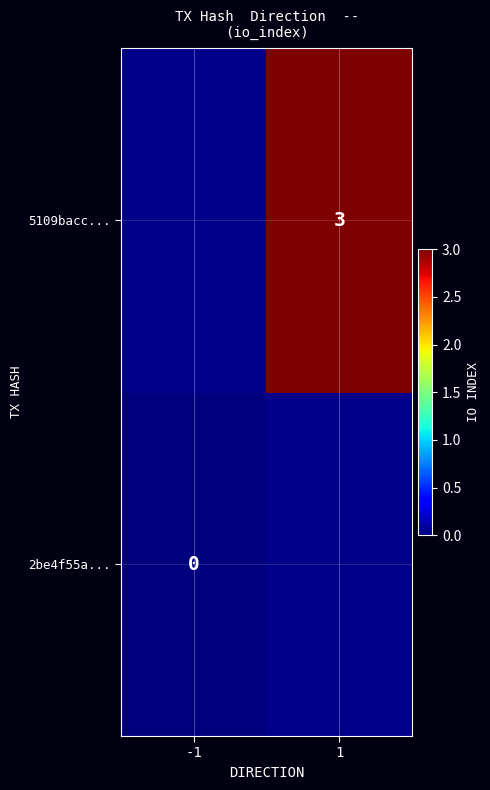

The value of 5109bacc... at 1 is 1. True or false?

False